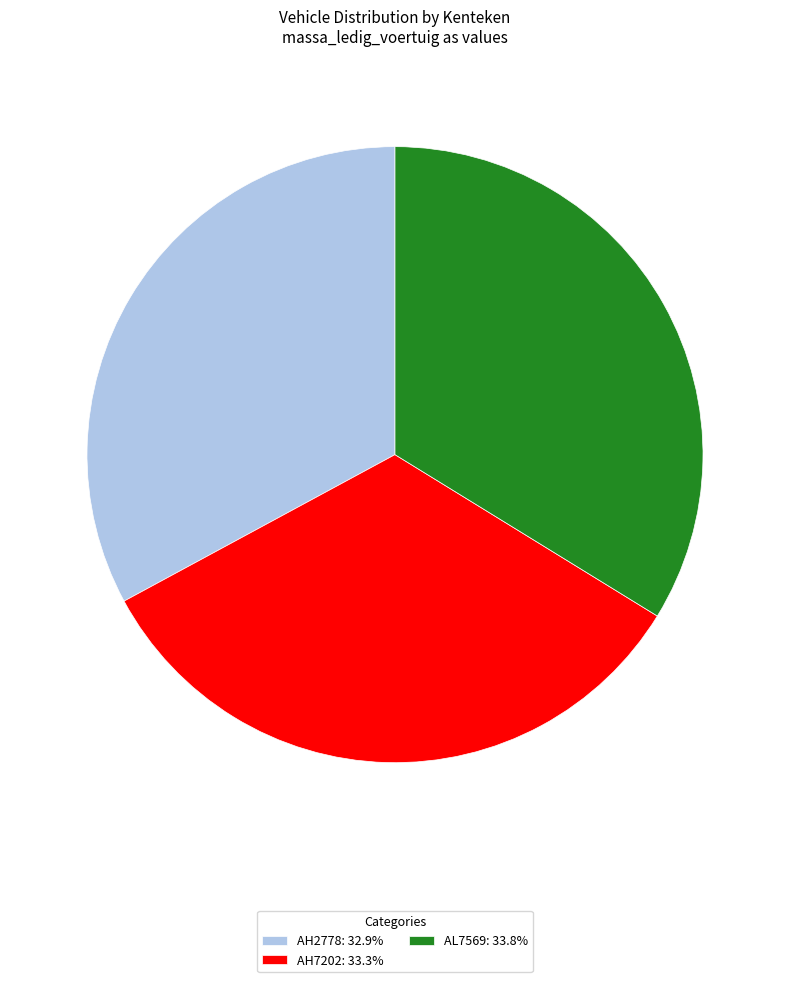

Is the sum of AL7569: 33.8% and AH7202: 33.3% greater than half?

Yes